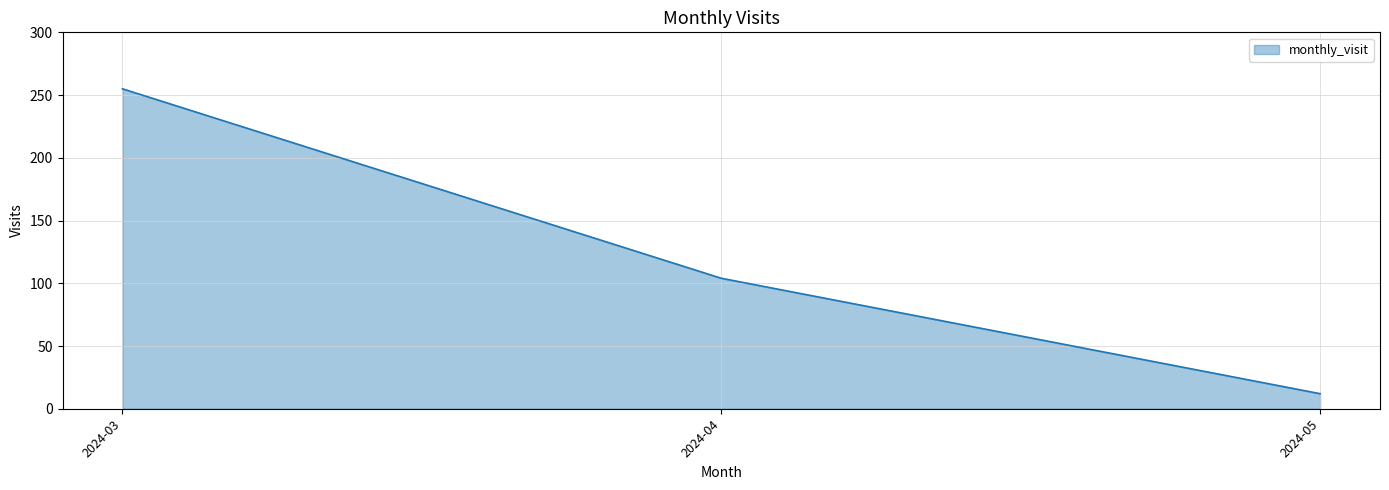

What is the ratio of the value at 2024-03 to the value at 2024-04?

2.5